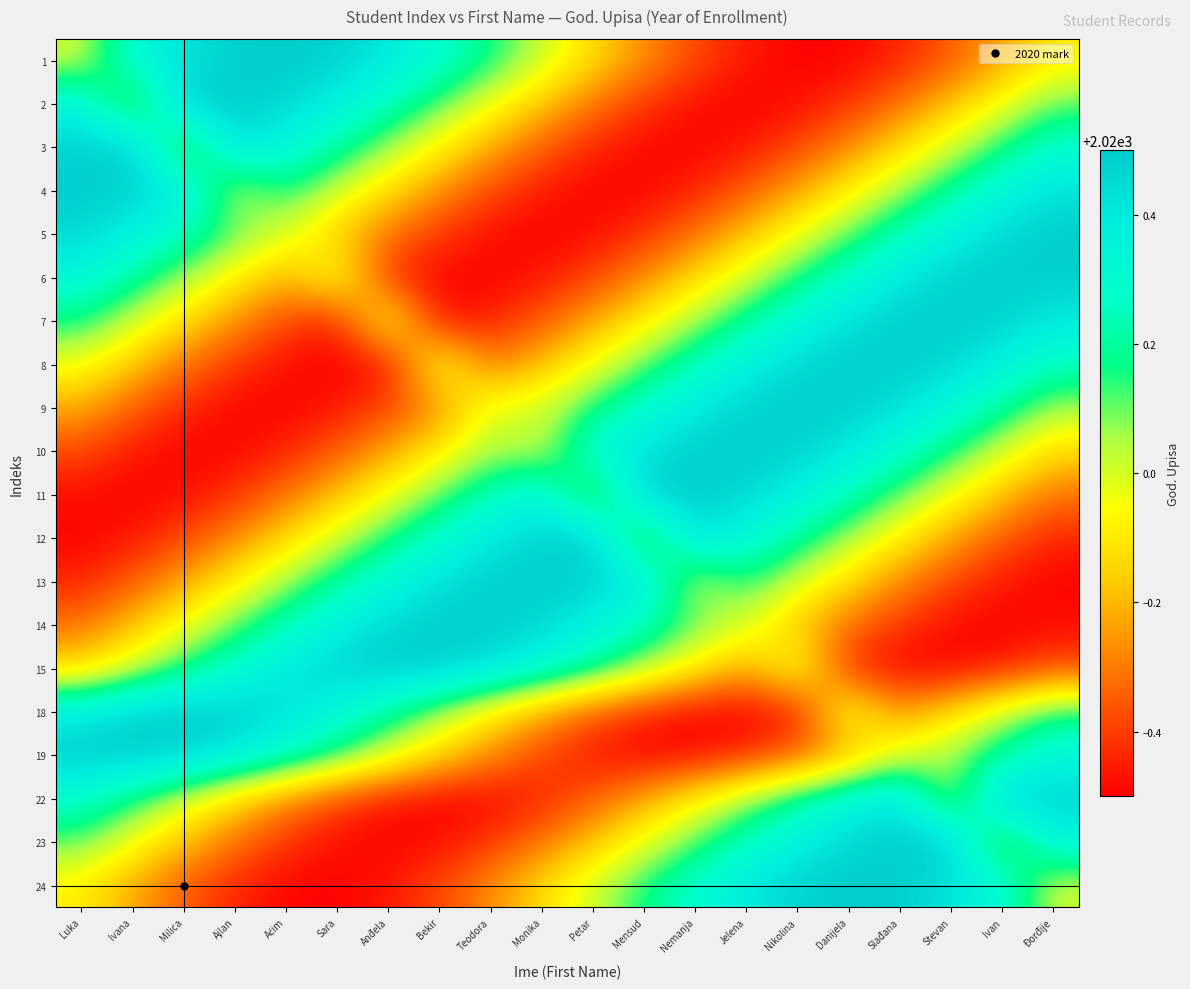

At Ivana, list the series in order from largest to smallest.

19, 3, 4, 18, 5, 1, 6, 22, 7, 15, 2, 23, 8, 14, 24, 9, 13, 10, 12, 11